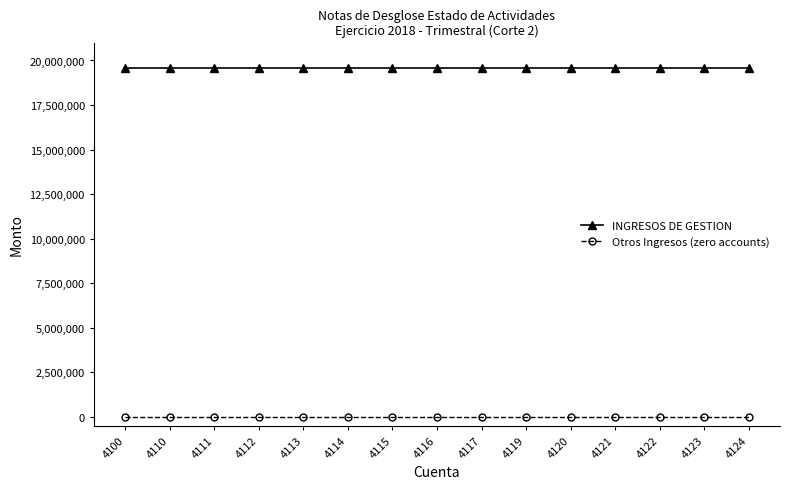

How many categories are shown in the chart?

15